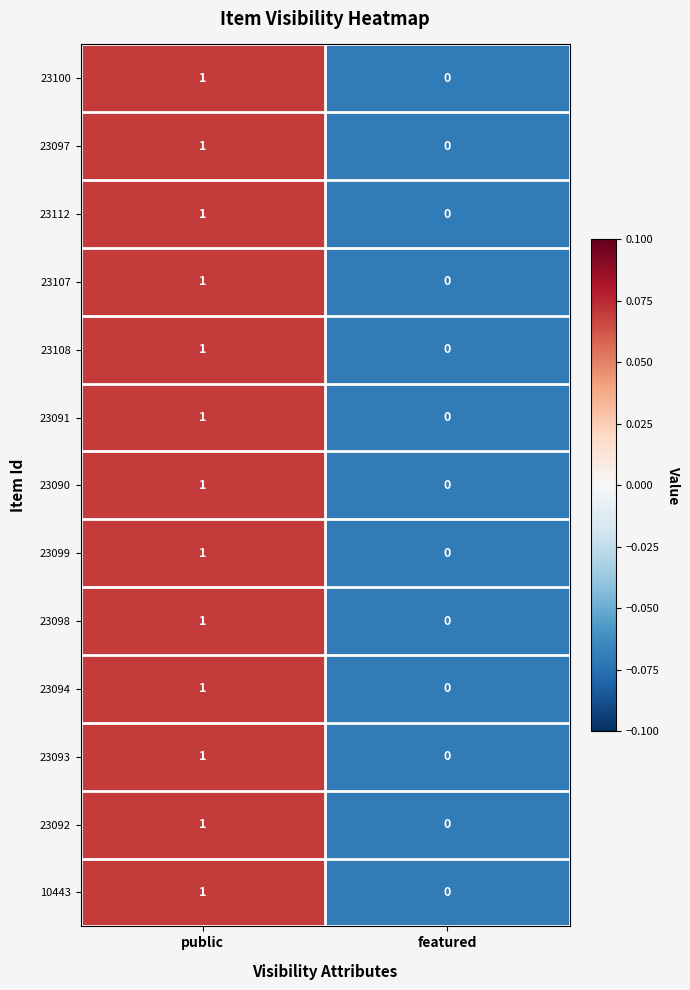

Rank the categories by 10443 value from highest to lowest.

public, featured